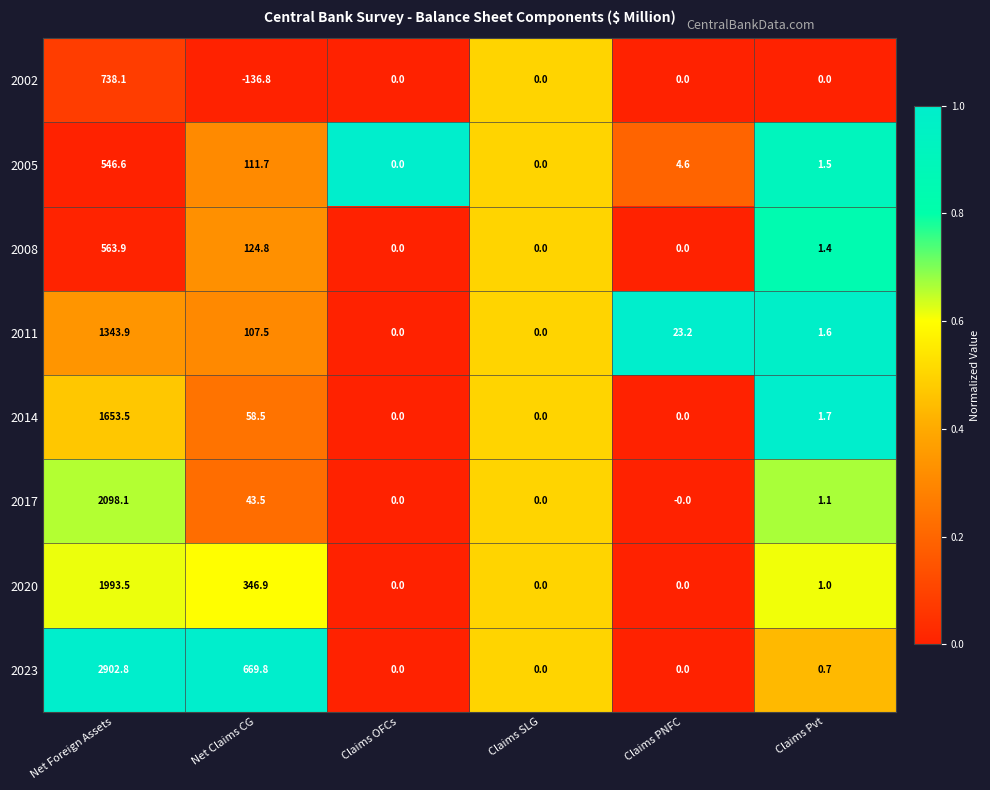

At which category is the sum across all series the highest?

Net Foreign Assets